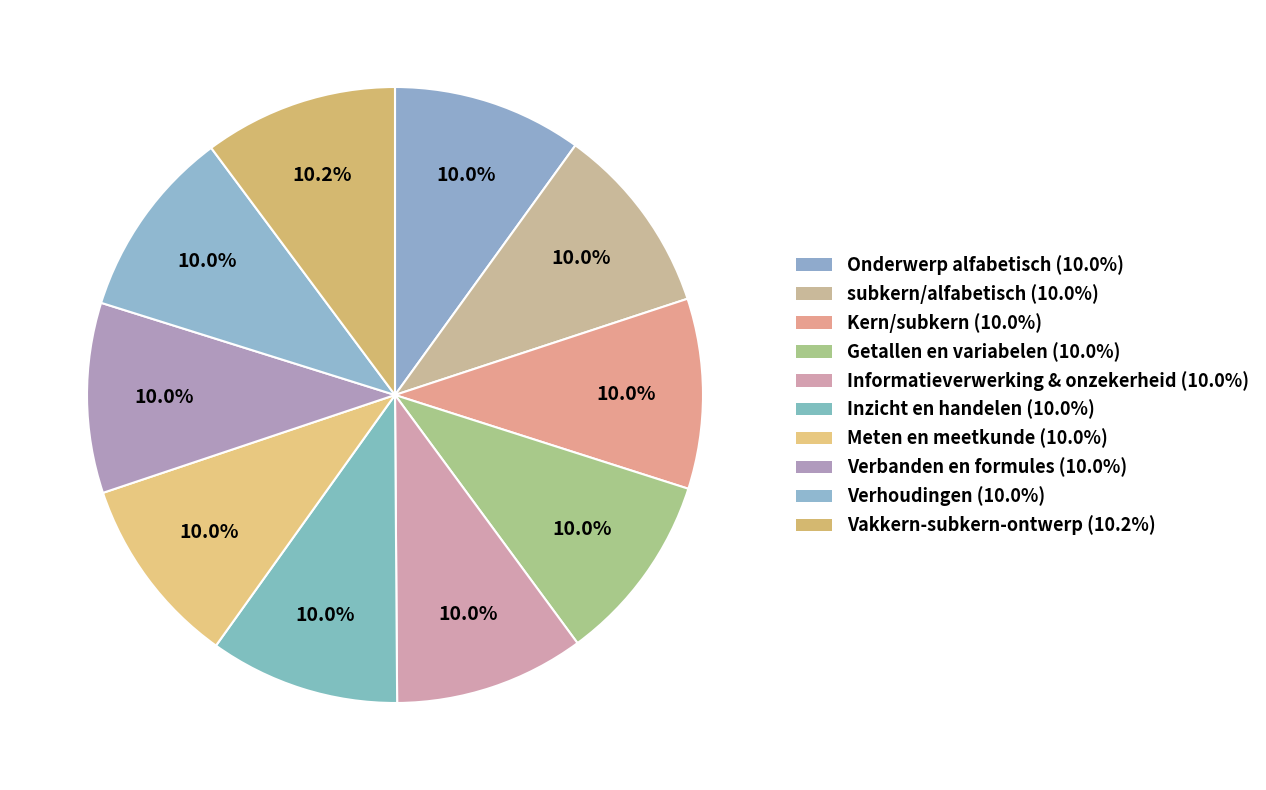

Count the number of slices in the pie.

10